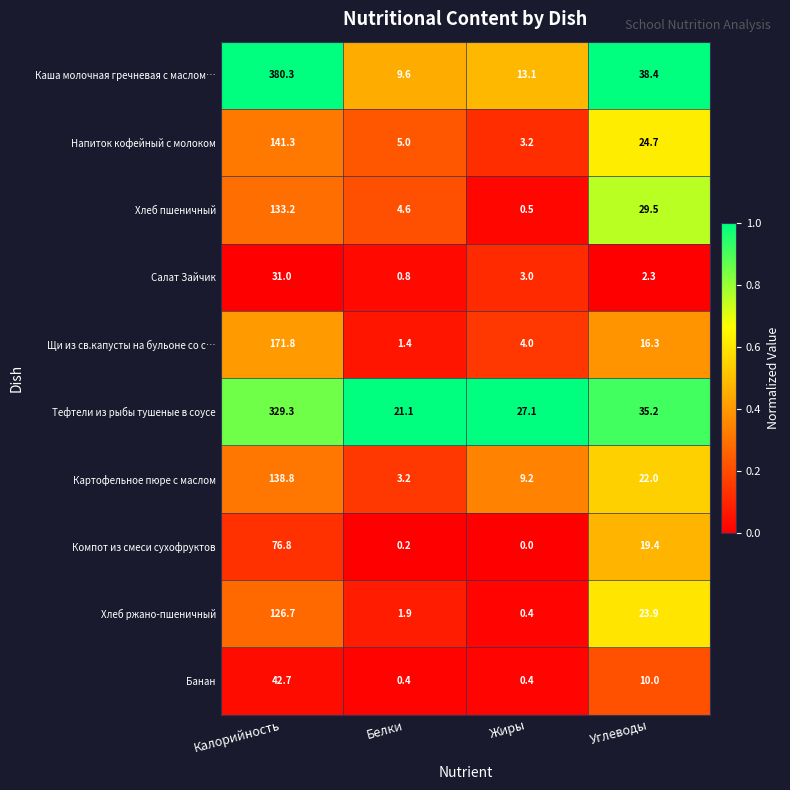

What is the difference between the second highest and minimum values in the Картофельное пюре с маслом series?

18.8